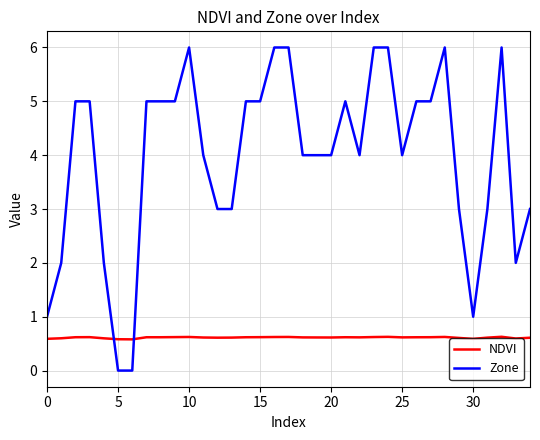

Which series has the largest range (max minus min)?

Zone